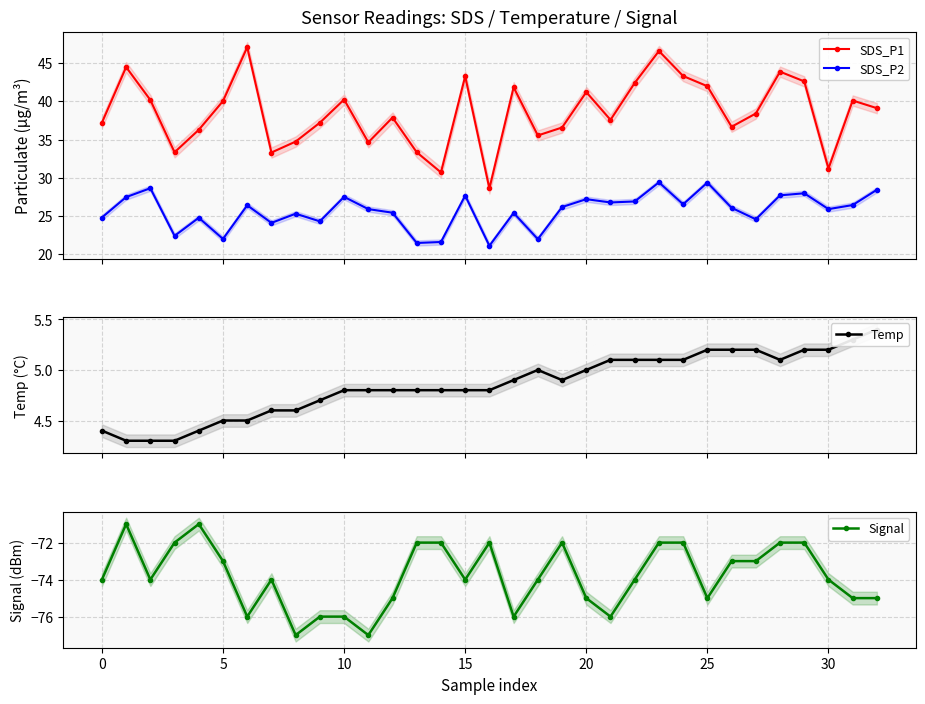

What is the difference between the highest and lowest values at 23?

118.6